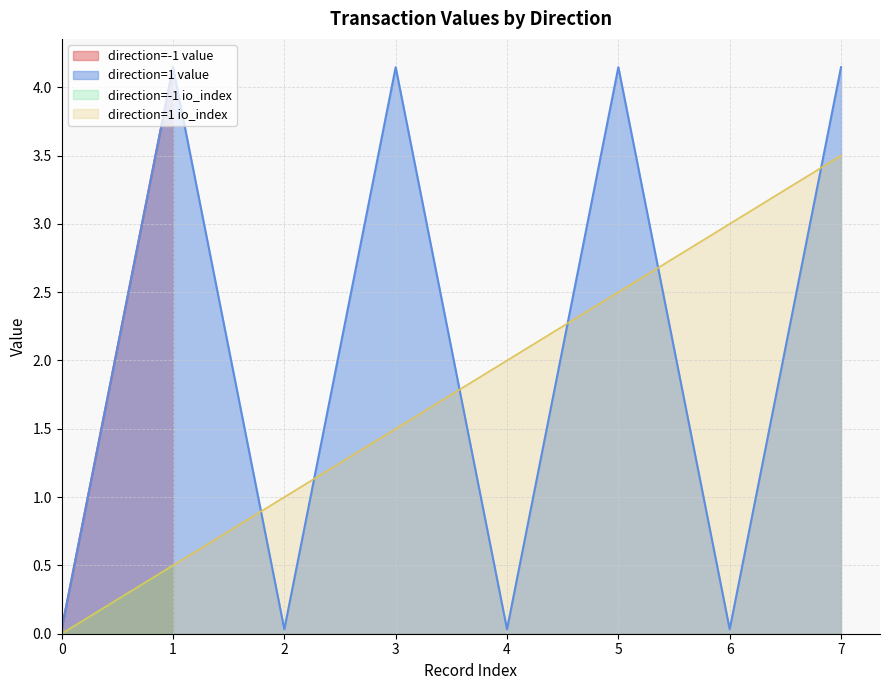

True or false: io_index and value cross at least once.

True